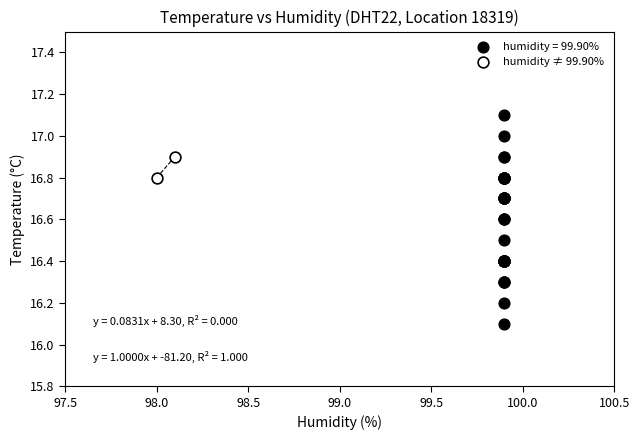

What are all the series names shown in the legend?

humidity = 99.90%, humidity ≠ 99.90%